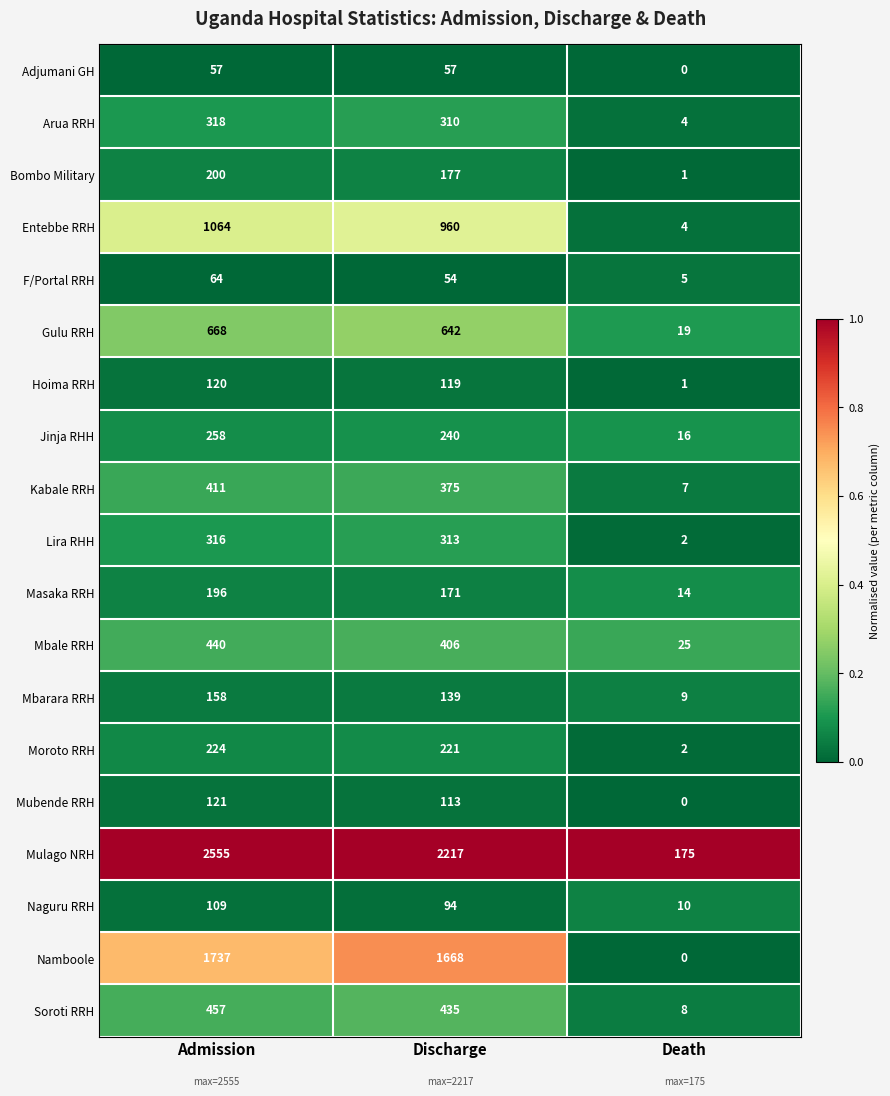

Which series has the widest spread of values?

Mulago NRH